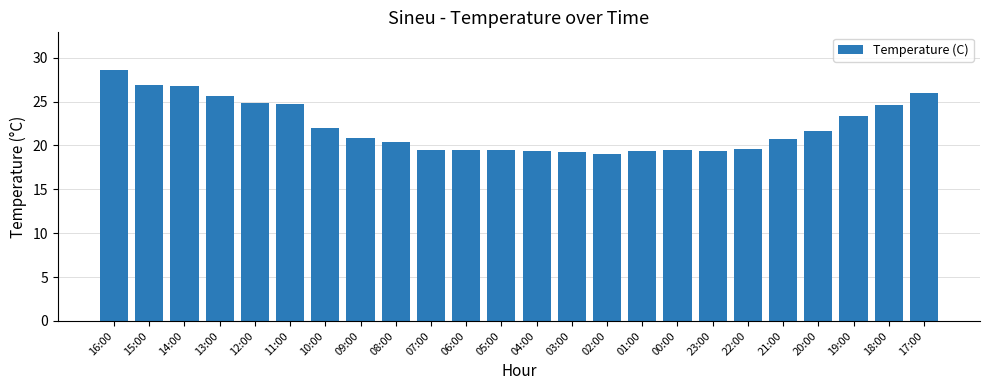

At which label does the data first exceed 20?

16:00